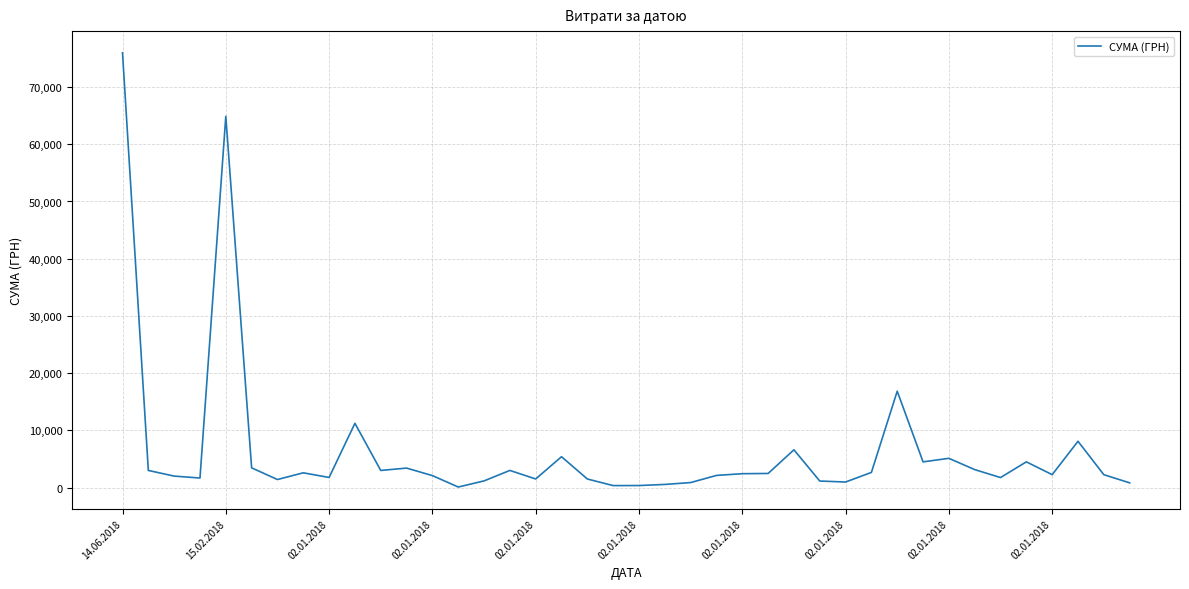

What is the maximum value shown in the chart?

75982.4